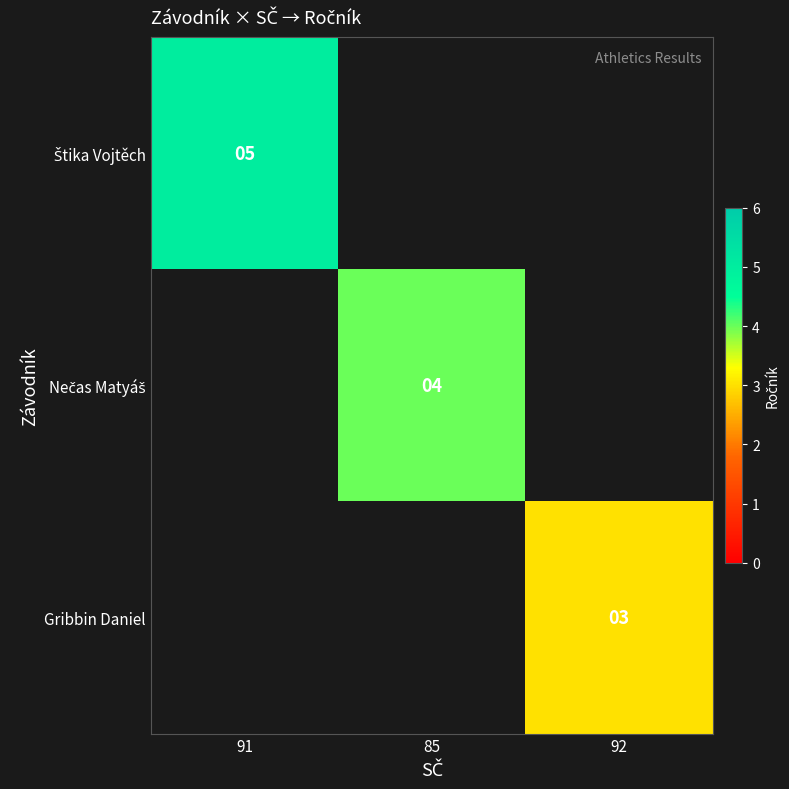

The value of Gribbin Daniel at 92 is 3. True or false?

True